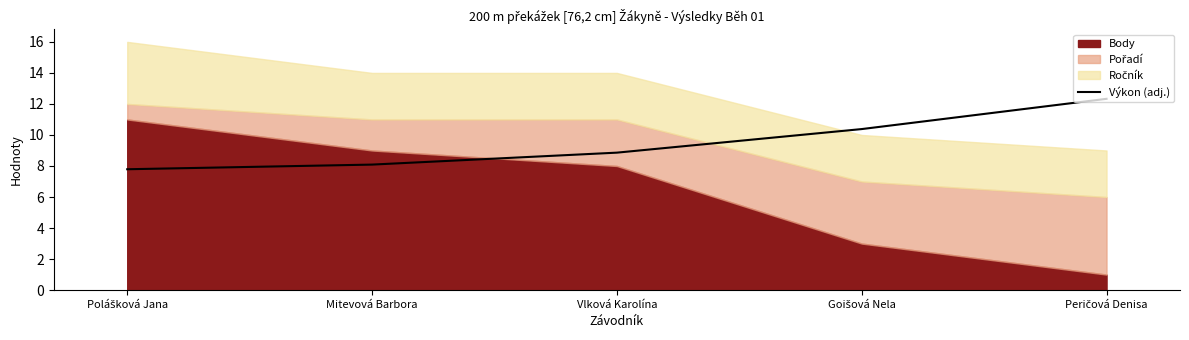

Is it true that the value at Vlková Karolína is 14.3?

False